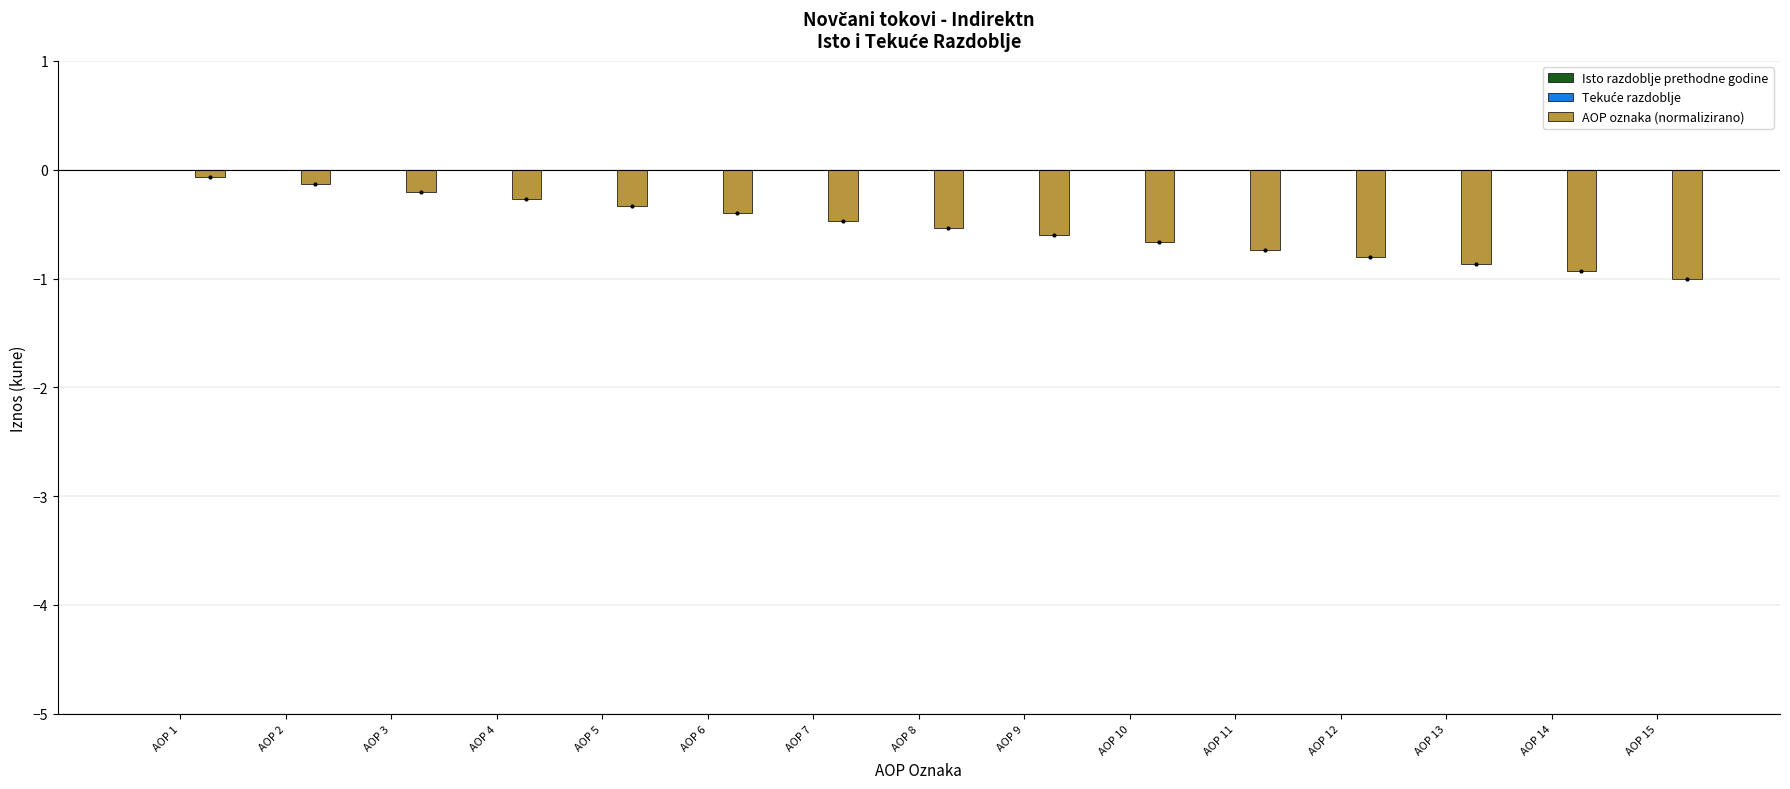

What is the value of the 11th bar from the left?

-0.7